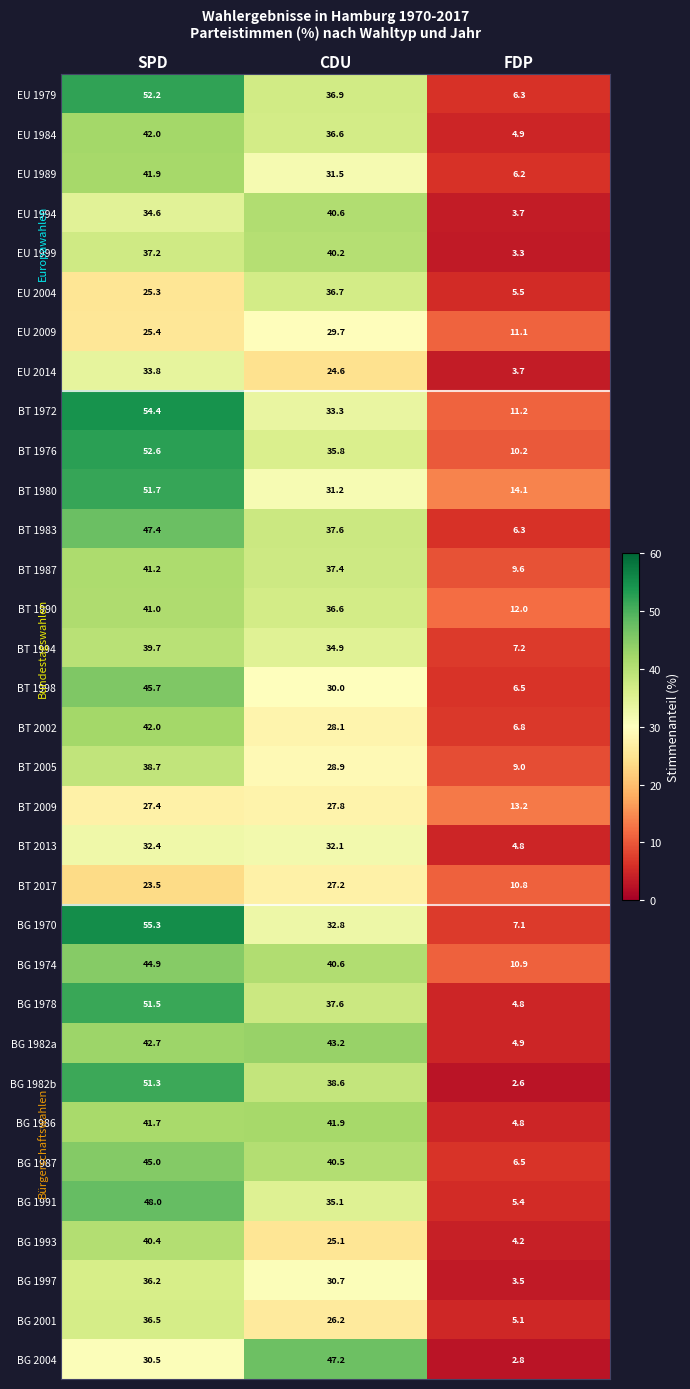

What is the average value of the BG 1978 series?

31.3